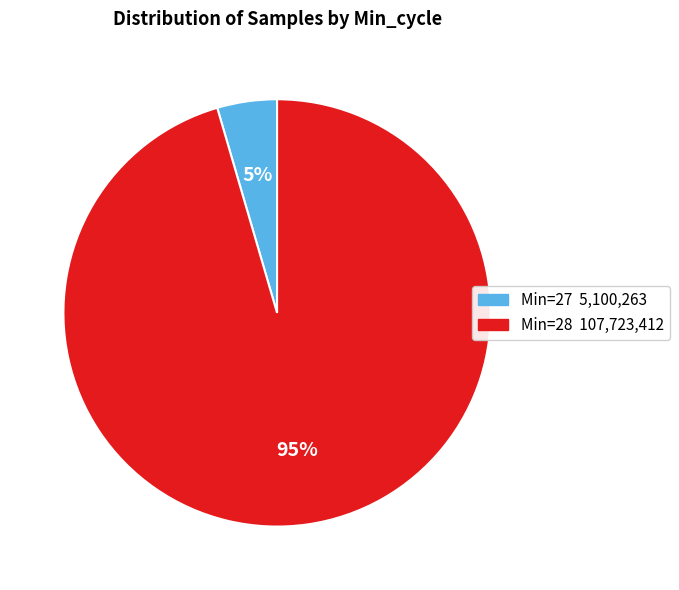

To the nearest percent, what is the average slice percentage?

50%